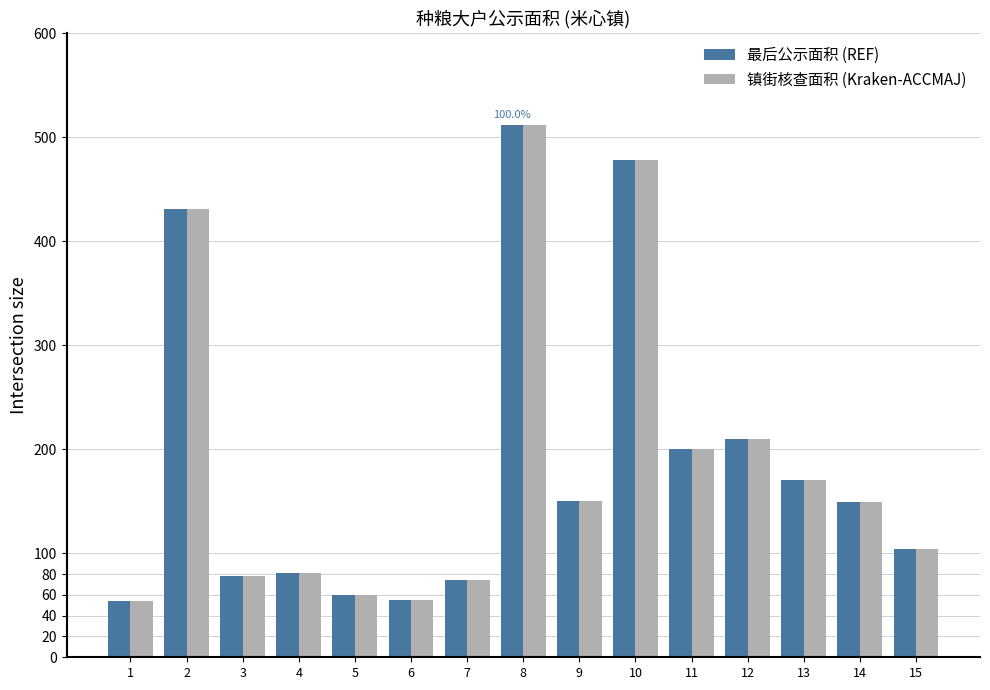

At which category is the sum across all series the highest?

8